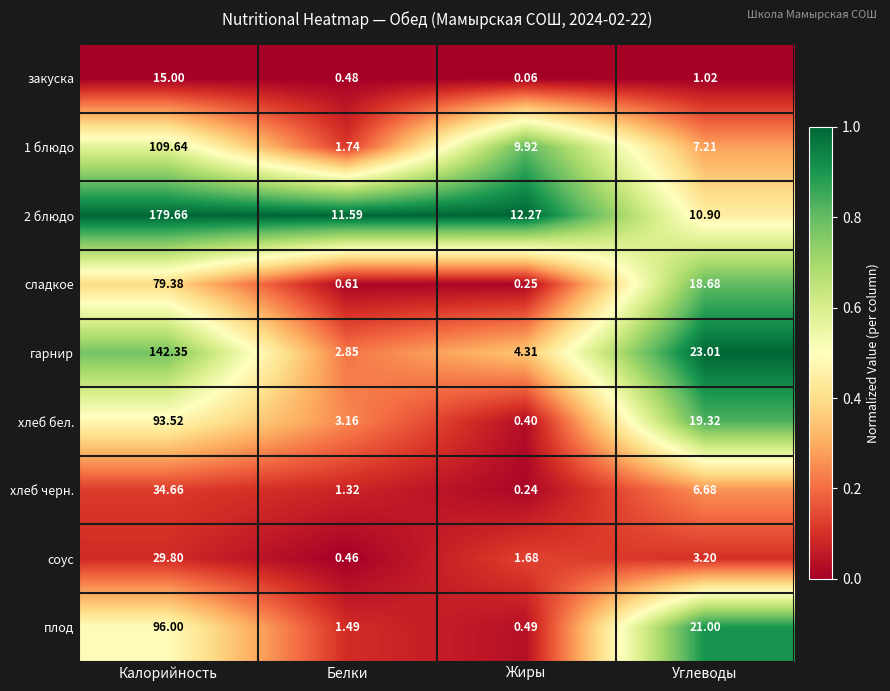

What is the greatest value displayed?

179.7